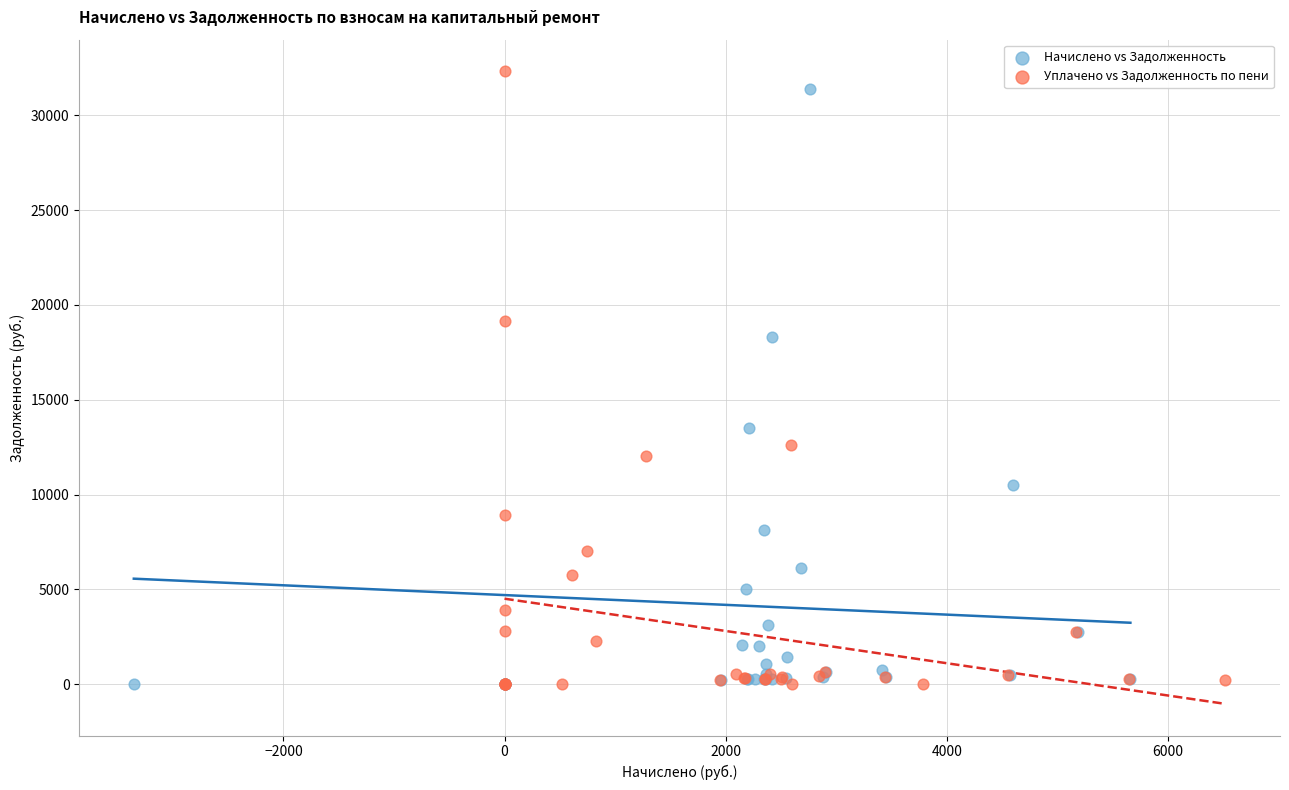

Which series has the largest Y range (max minus min)?

Уплачено vs Задолженность по пени